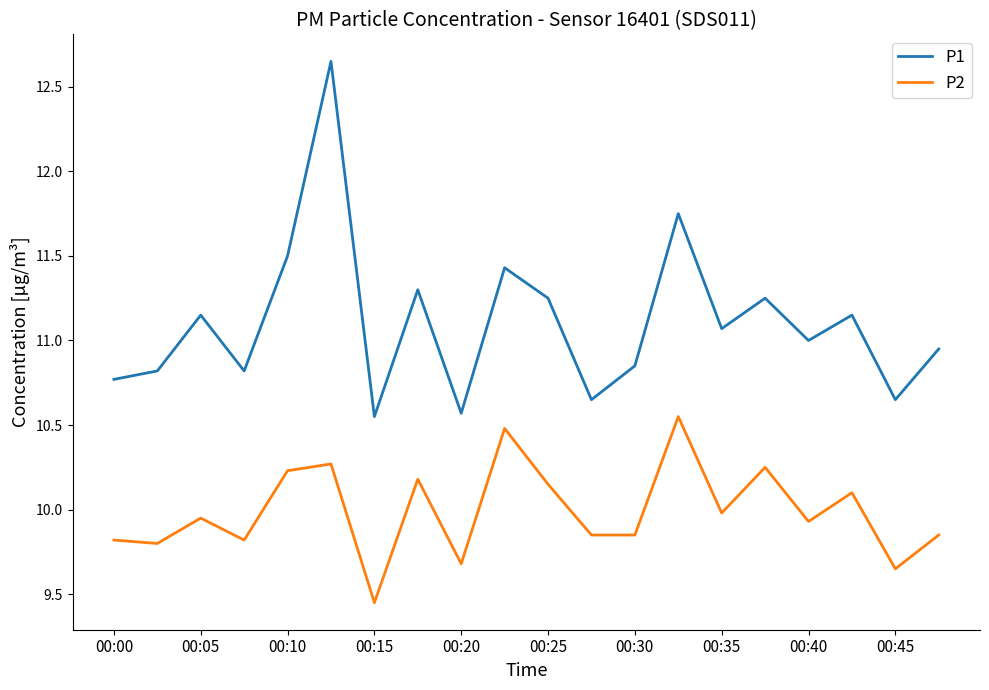

How many interior local peaks does the P2 series have?

7